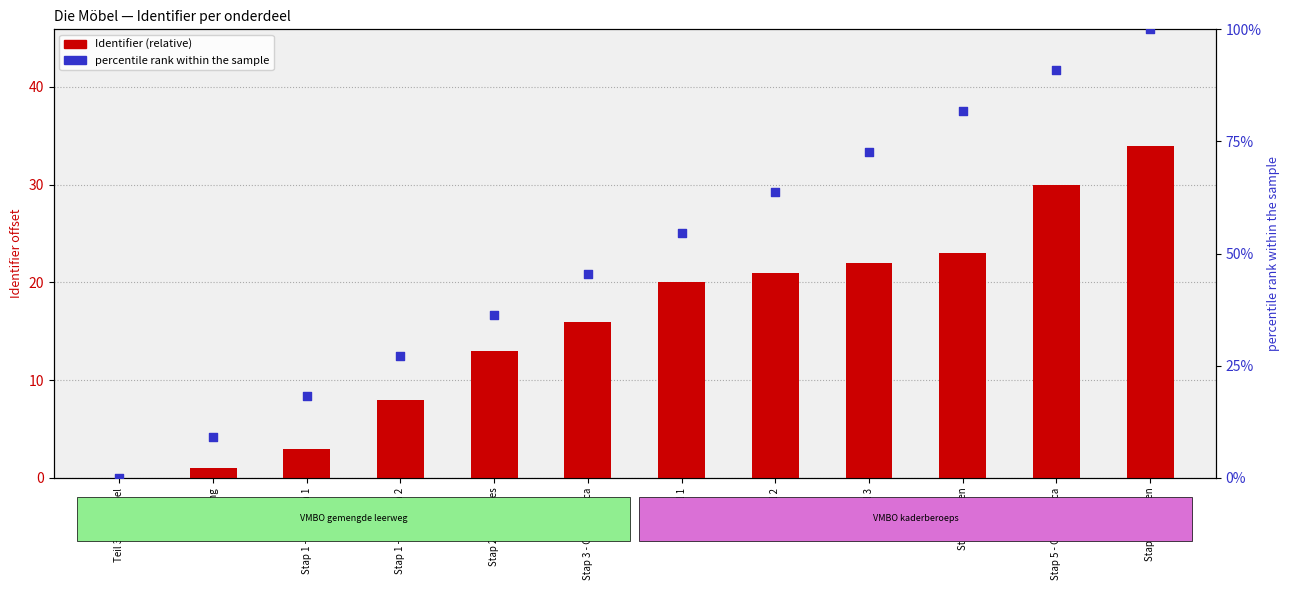

What are all the series names shown in the legend?

Identifier (relative), percentile rank within the sample